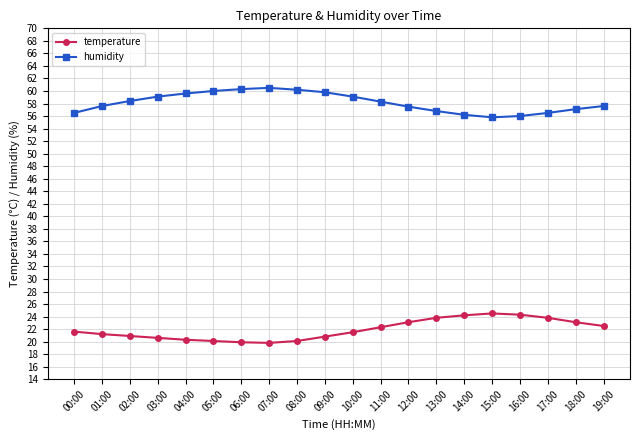

Which series has the largest total across all categories?

humidity